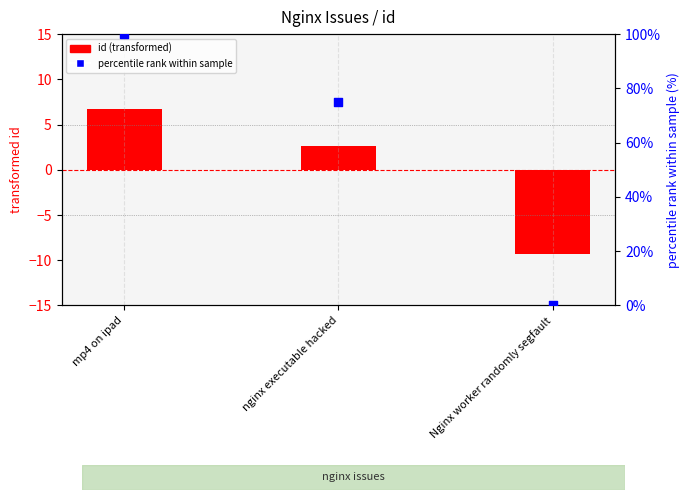

Which series has the largest Y range (max minus min)?

percentile rank within sample